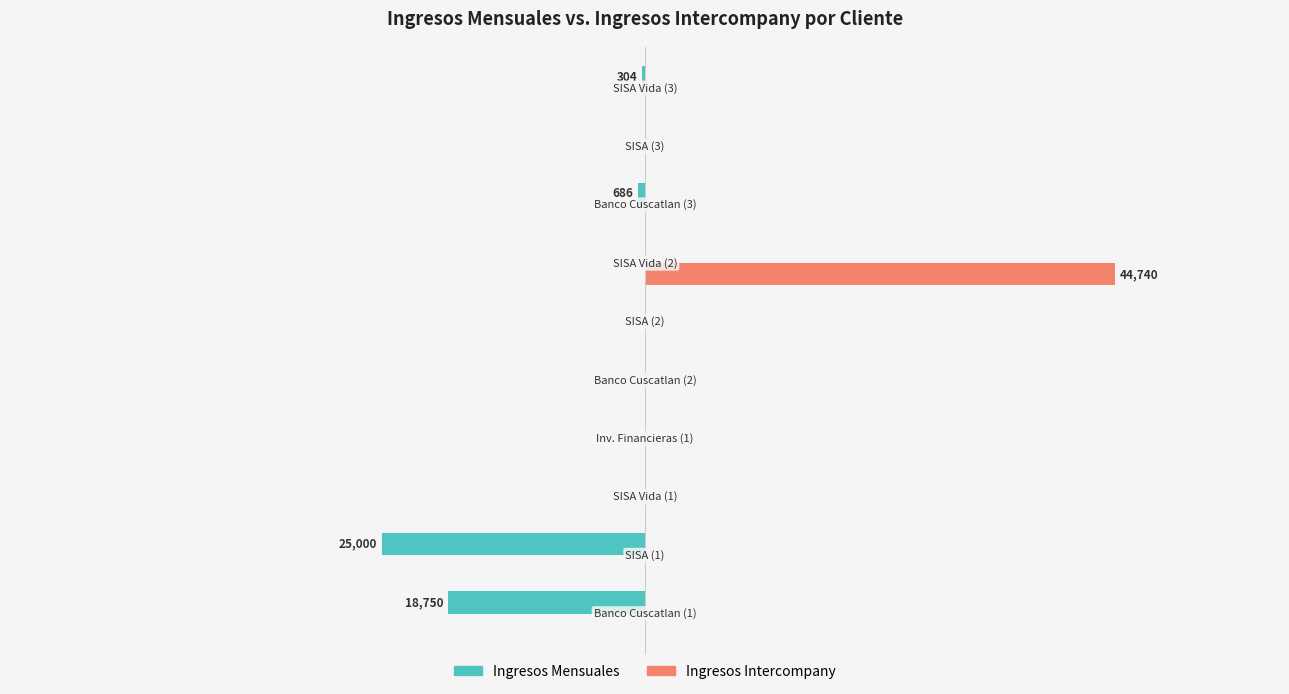

What are all the series names shown in the legend?

Ingresos Mensuales, Ingresos Intercompany